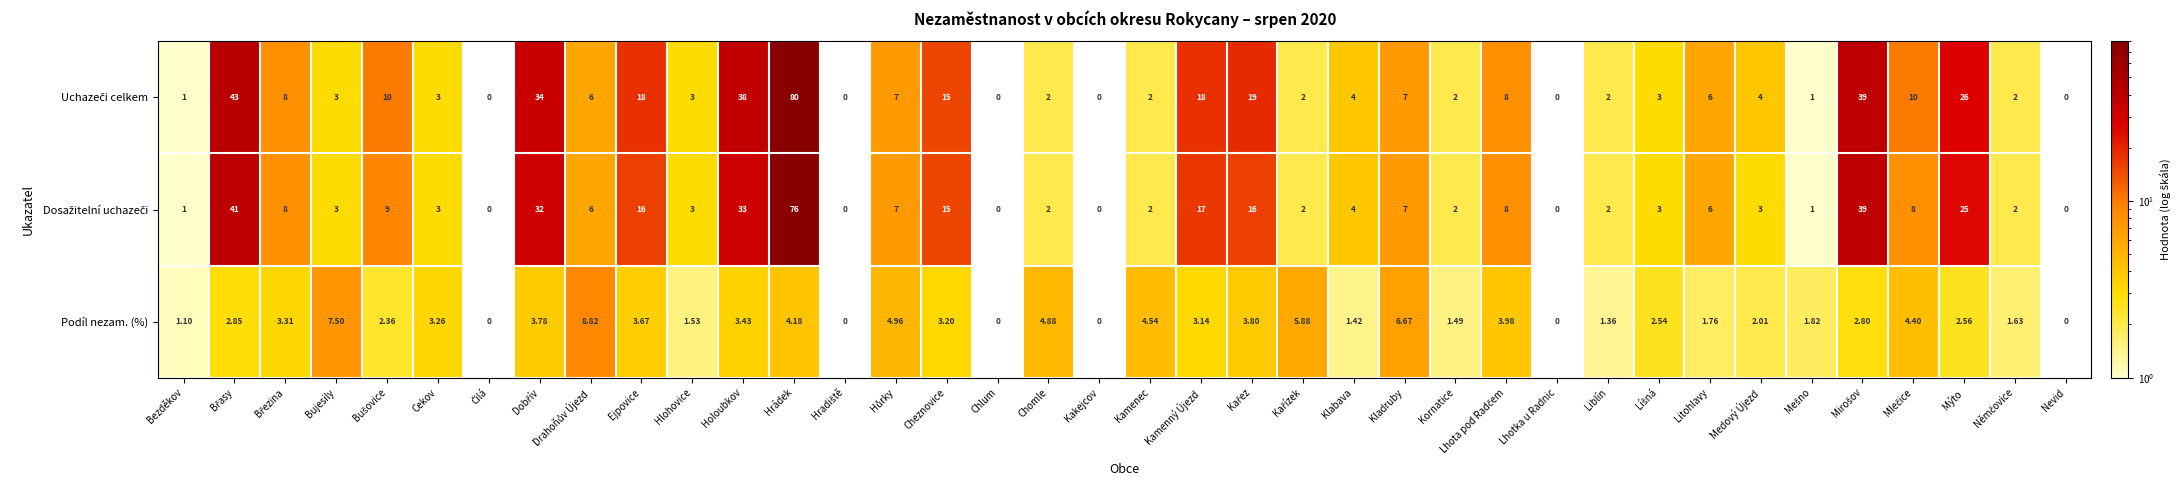

What is the total value across all series at Hrádek?

160.2